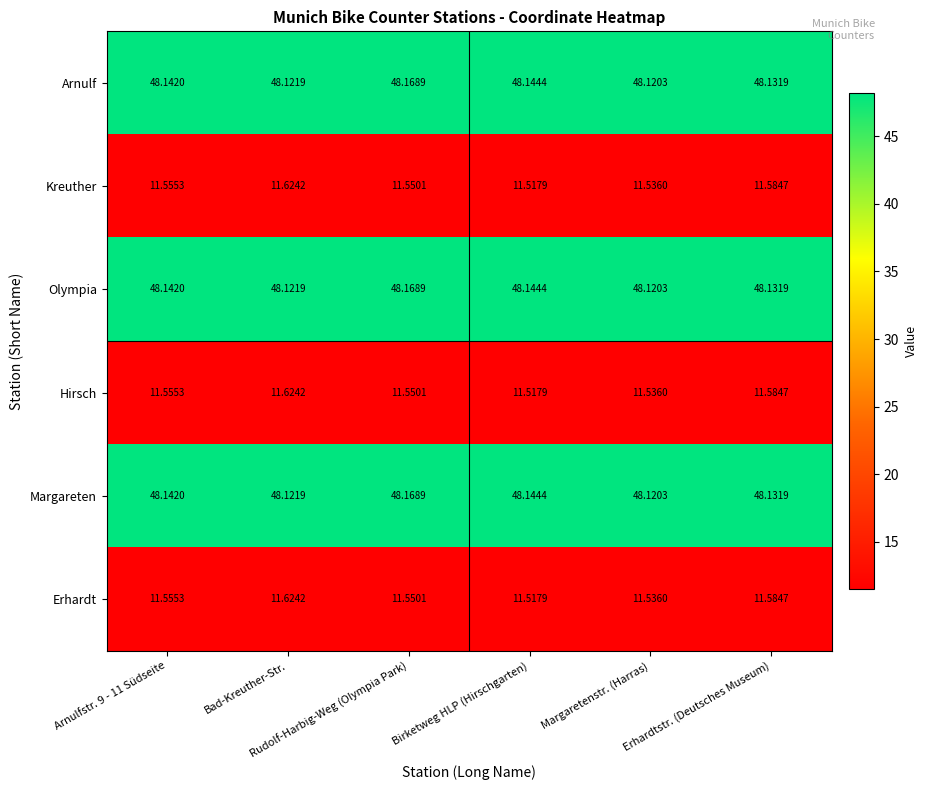

Reading left to right, what are all the values shown in this chart?

Arnulf: Arnulfstr. 9 - 11 Südseite=48.1	Bad-Kreuther-Str.=48.1	Rudolf-Harbig-Weg (Olympia Park)=48.2	Birketweg HLP (Hirschgarten)=48.1	Margaretenstr. (Harras)=48.1	Erhardtstr. (Deutsches Museum)=48.1
Kreuther: Arnulfstr. 9 - 11 Südseite=11.6	Bad-Kreuther-Str.=11.6	Rudolf-Harbig-Weg (Olympia Park)=11.6	Birketweg HLP (Hirschgarten)=11.5	Margaretenstr. (Harras)=11.5	Erhardtstr. (Deutsches Museum)=11.6
Olympia: Arnulfstr. 9 - 11 Südseite=48.1	Bad-Kreuther-Str.=48.1	Rudolf-Harbig-Weg (Olympia Park)=48.2	Birketweg HLP (Hirschgarten)=48.1	Margaretenstr. (Harras)=48.1	Erhardtstr. (Deutsches Museum)=48.1
Hirsch: Arnulfstr. 9 - 11 Südseite=11.6	Bad-Kreuther-Str.=11.6	Rudolf-Harbig-Weg (Olympia Park)=11.6	Birketweg HLP (Hirschgarten)=11.5	Margaretenstr. (Harras)=11.5	Erhardtstr. (Deutsches Museum)=11.6
Margareten: Arnulfstr. 9 - 11 Südseite=48.1	Bad-Kreuther-Str.=48.1	Rudolf-Harbig-Weg (Olympia Park)=48.2	Birketweg HLP (Hirschgarten)=48.1	Margaretenstr. (Harras)=48.1	Erhardtstr. (Deutsches Museum)=48.1
Erhardt: Arnulfstr. 9 - 11 Südseite=11.6	Bad-Kreuther-Str.=11.6	Rudolf-Harbig-Weg (Olympia Park)=11.6	Birketweg HLP (Hirschgarten)=11.5	Margaretenstr. (Harras)=11.5	Erhardtstr. (Deutsches Museum)=11.6